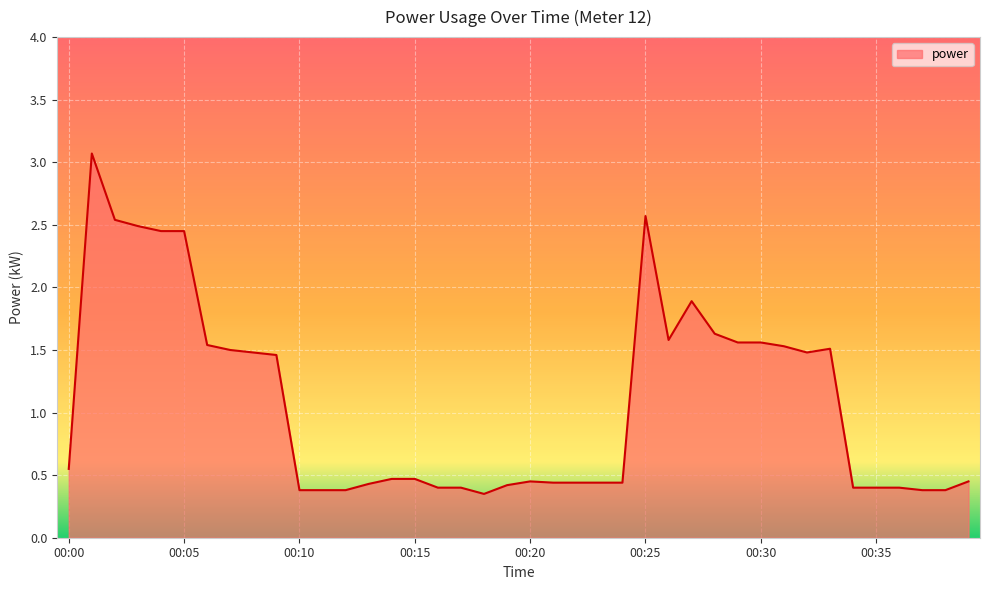

What is the greatest value displayed?

3.1